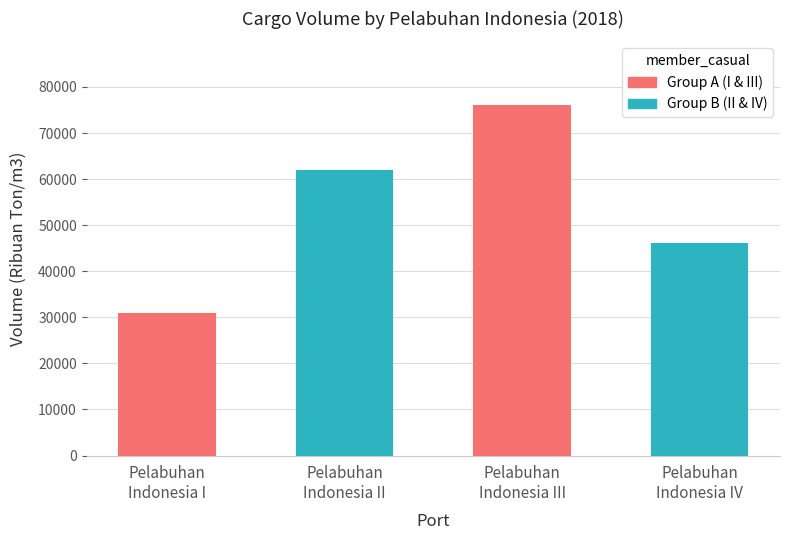

Reading right to left, list all the values displayed in this chart.

46226	76181	61971	30858